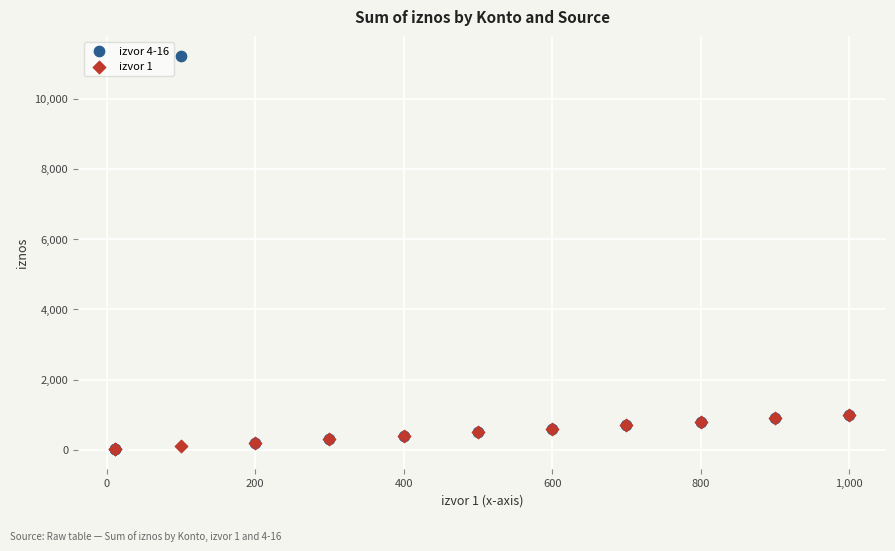

Which series reaches the maximum Y coordinate?

izvor 4-16